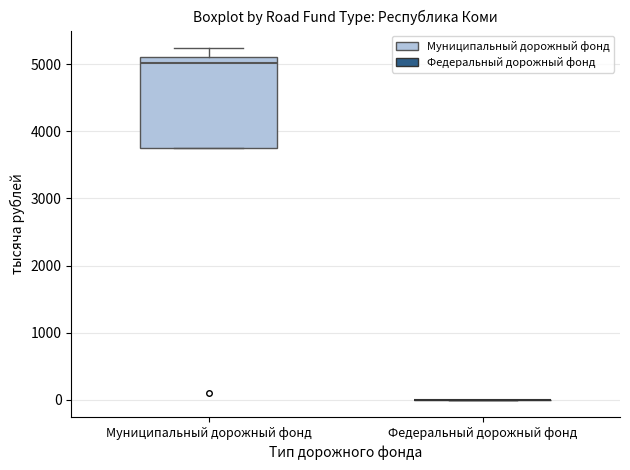

Which box is the tallest, from its lower edge to its upper edge?

Муниципальный дорожный фонд